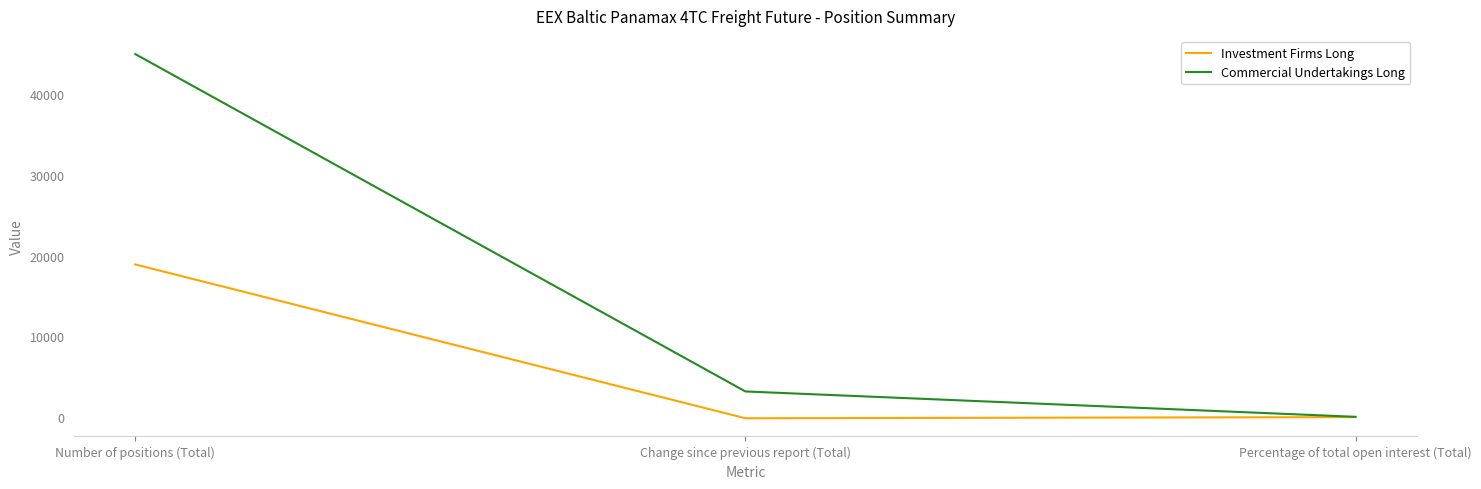

Count the number of categories in the chart.

3